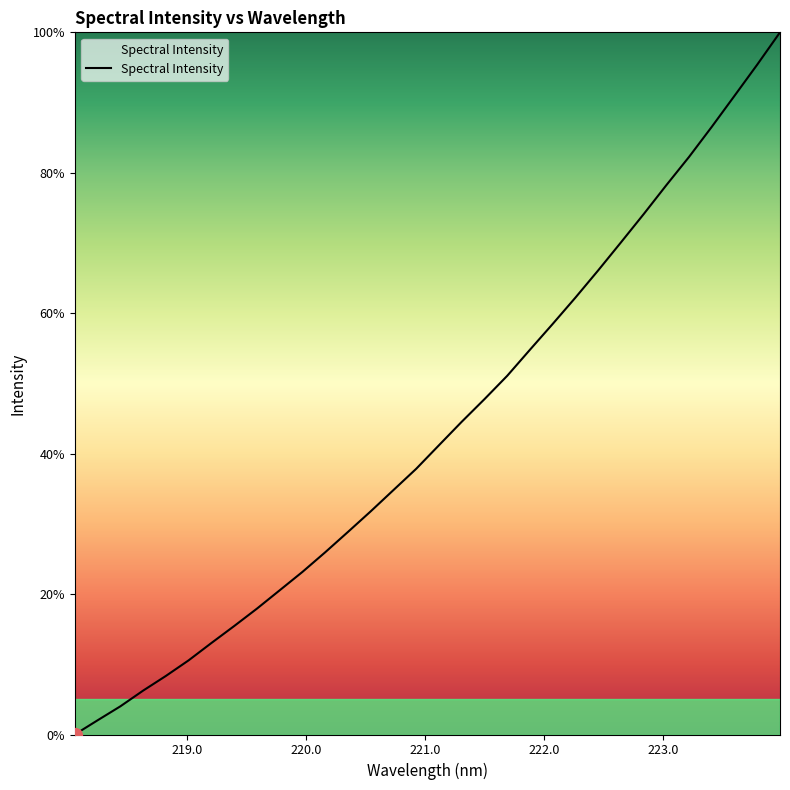

What is the average value?

43.3